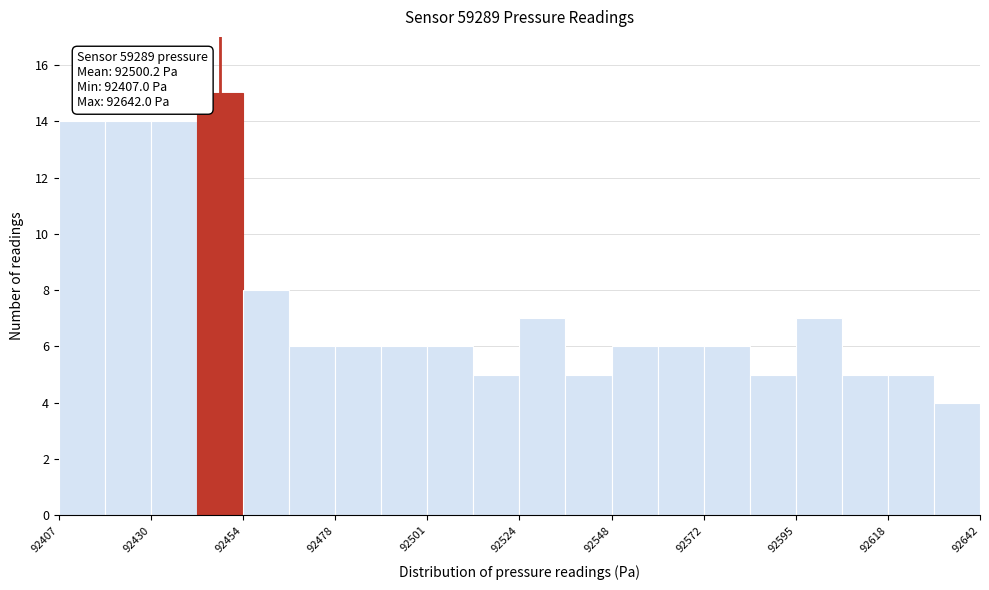

Read against the x-axis, roughly where is the centre of the tallest bar?

92450